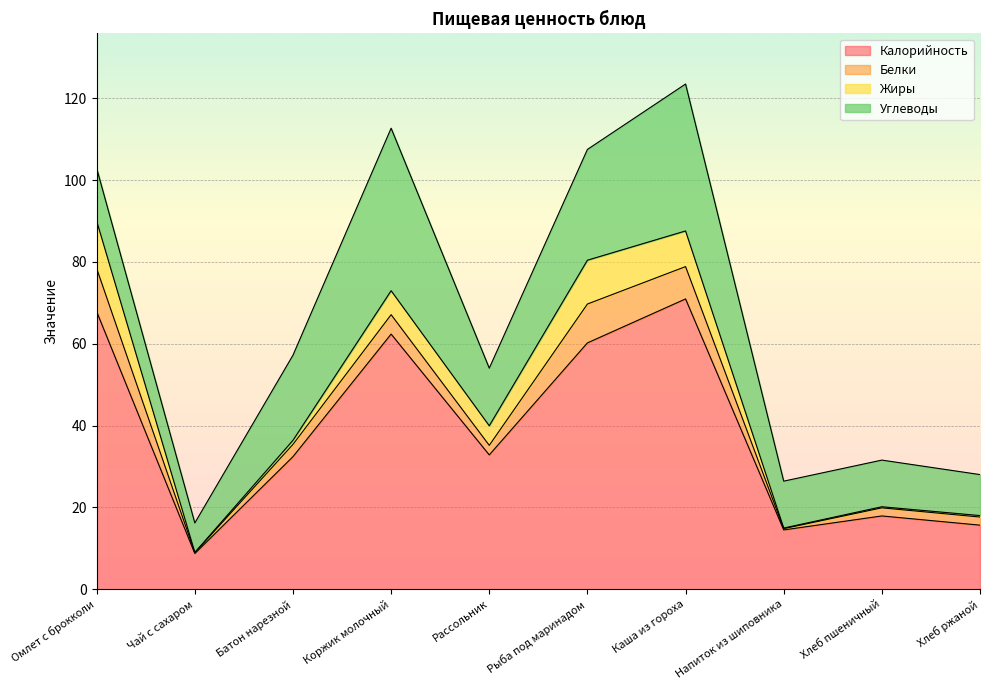

What is the total value across all series at Коржик молочный?

112.7